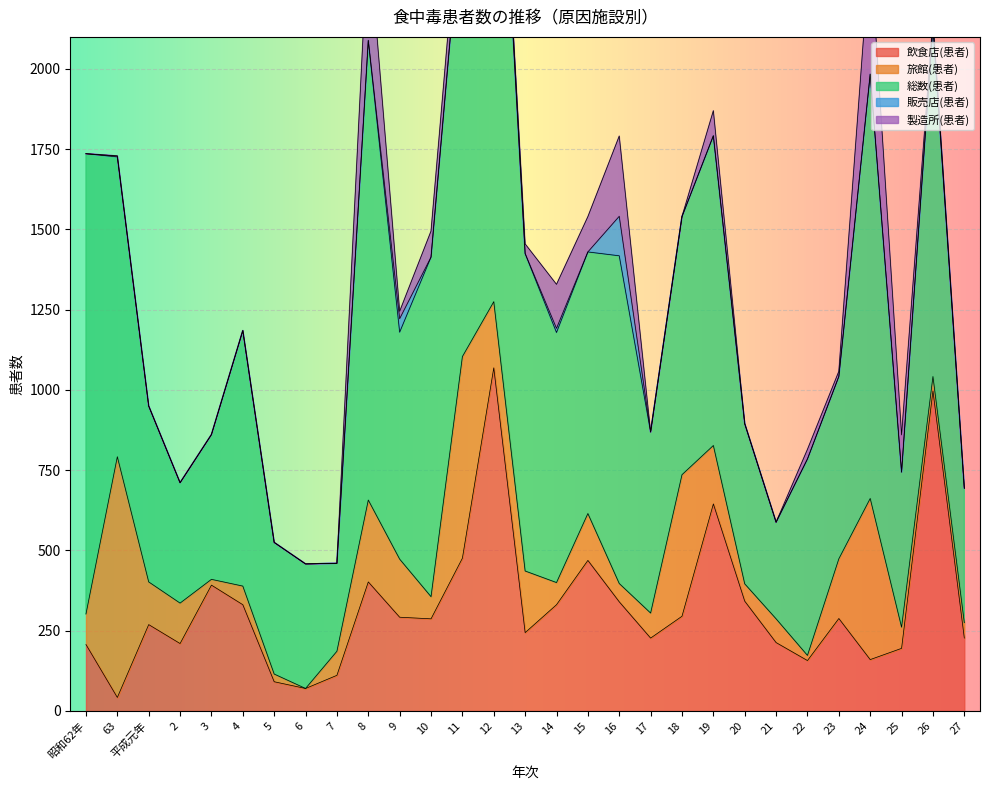

The value of 販売店(患者) at 27 is 2. True or false?

False